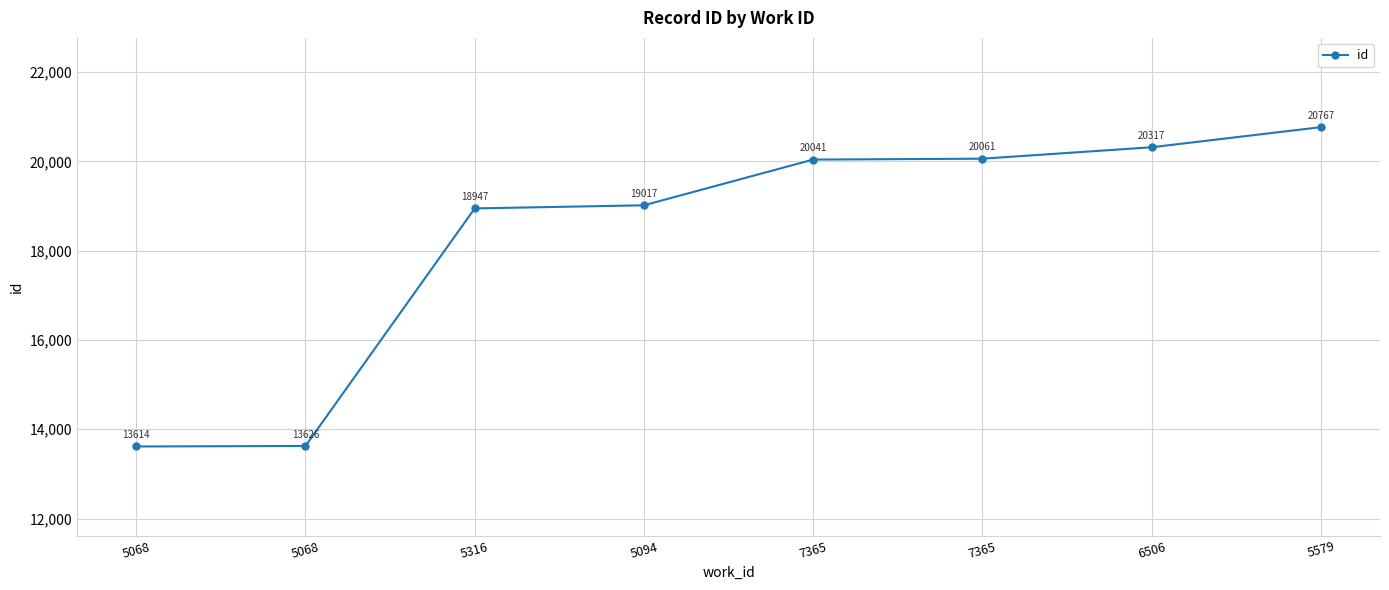

What is the value of the 5th point from the left?

20041